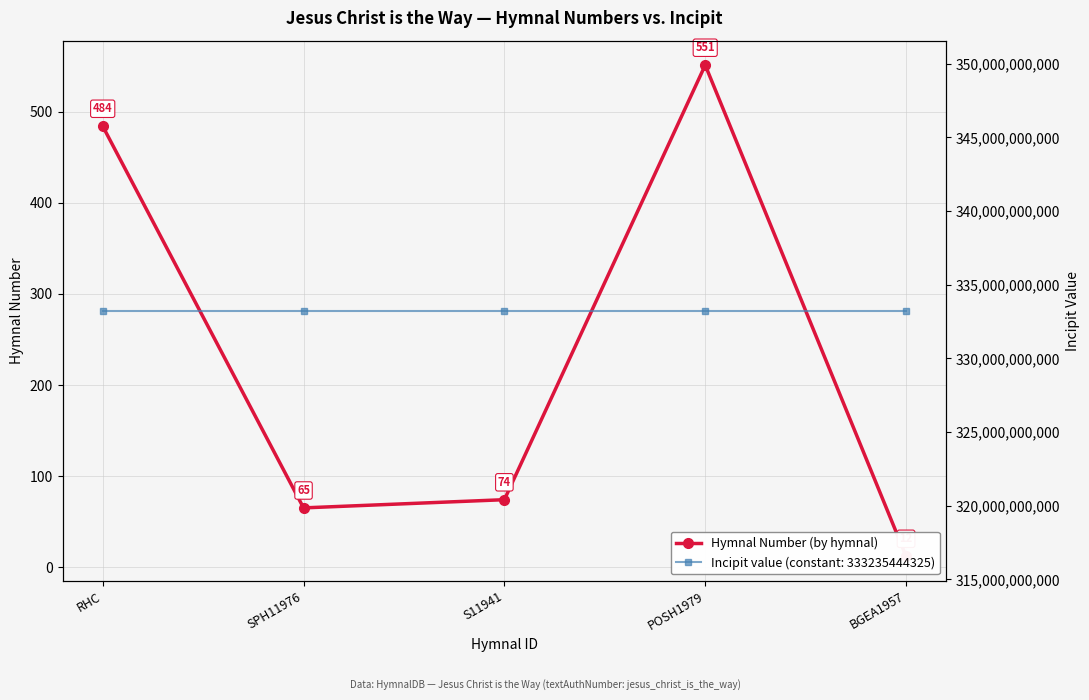

What is the difference between the values at SPH11976 and BGEA1957?

53